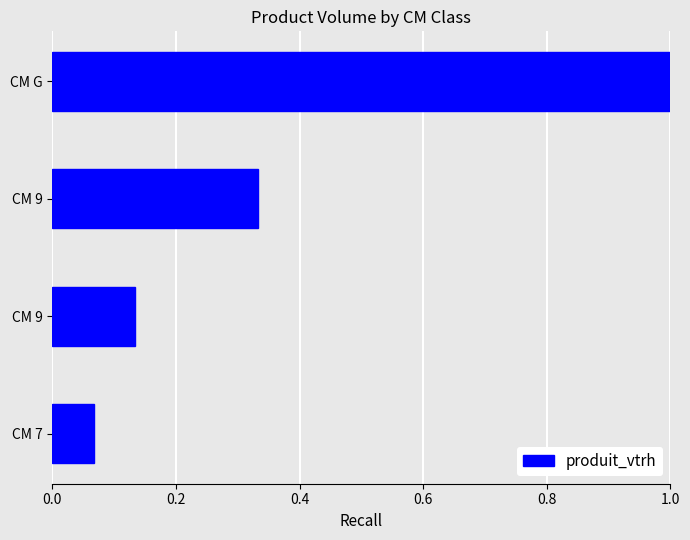

How many categories are shown in the chart?

4